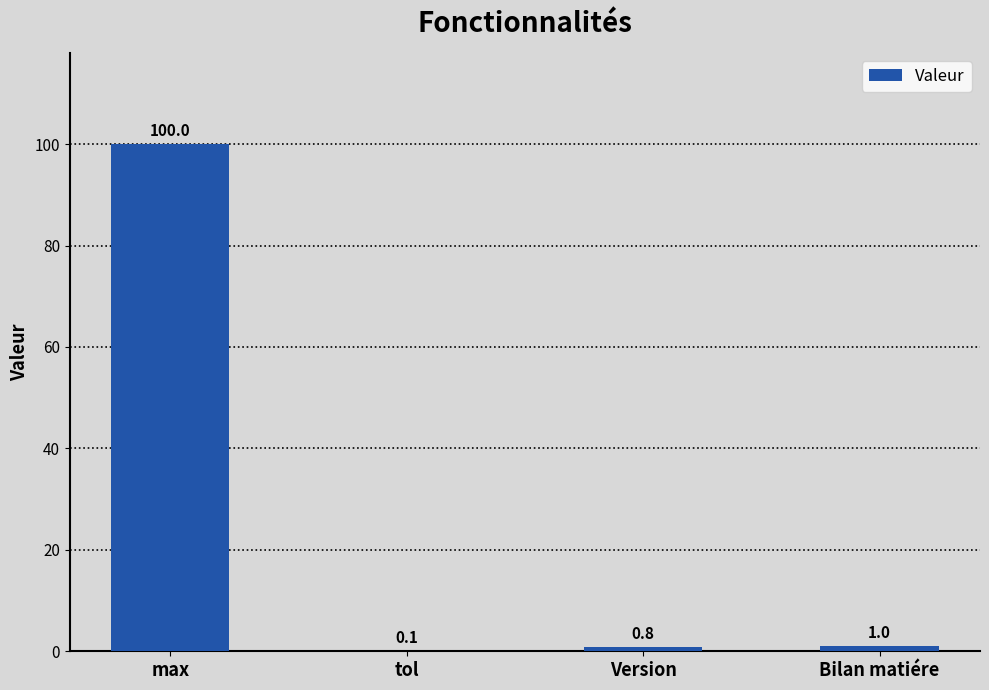

What is the maximum value shown in the chart?

100.0